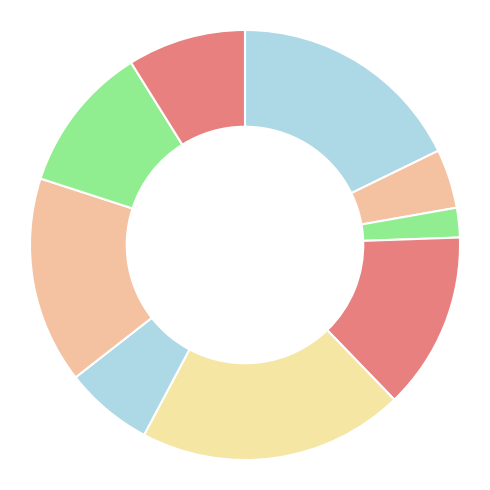

How many slices are in this pie chart?

9